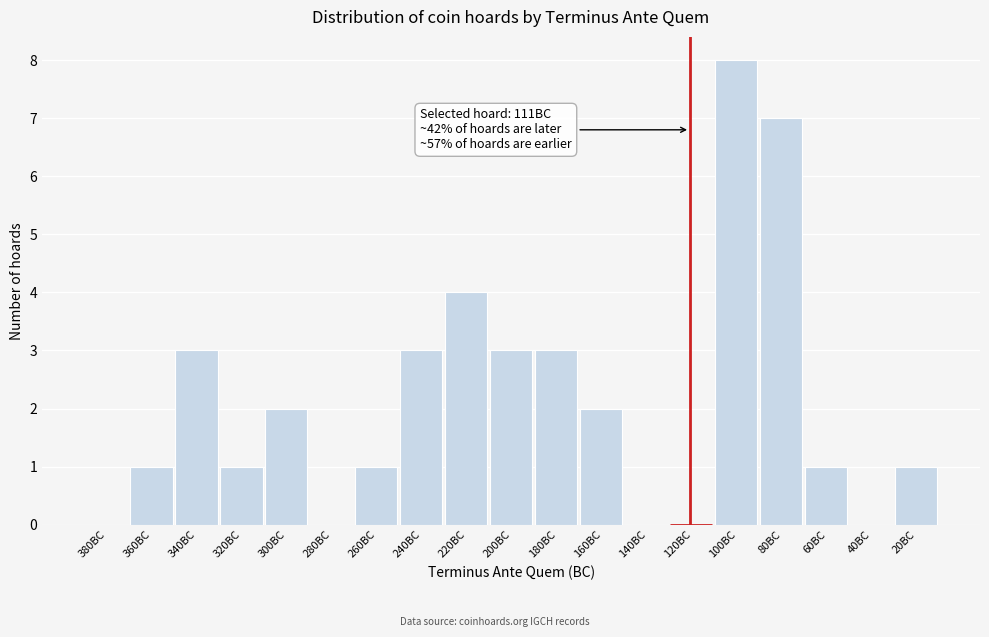

Reading left to right, extract all data points from this chart.

380BC=0	360BC=1	340BC=3	320BC=1	300BC=2	280BC=0	260BC=1	240BC=3	220BC=4	200BC=3	180BC=3	160BC=2	140BC=0	120BC=0	100BC=8	80BC=7	60BC=1	40BC=0	20BC=1